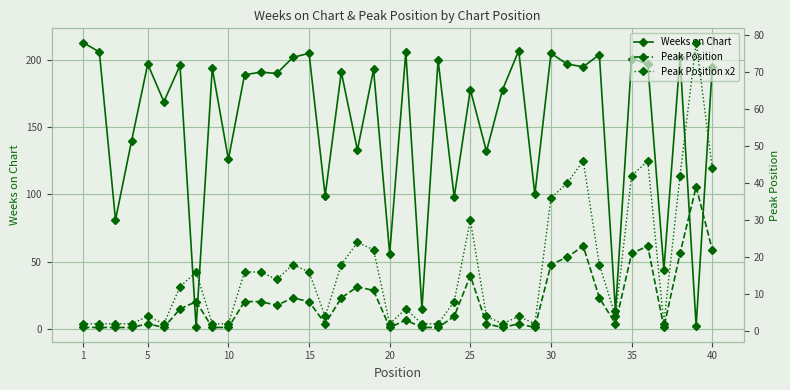

What is the average value of the Peak Position series?

8